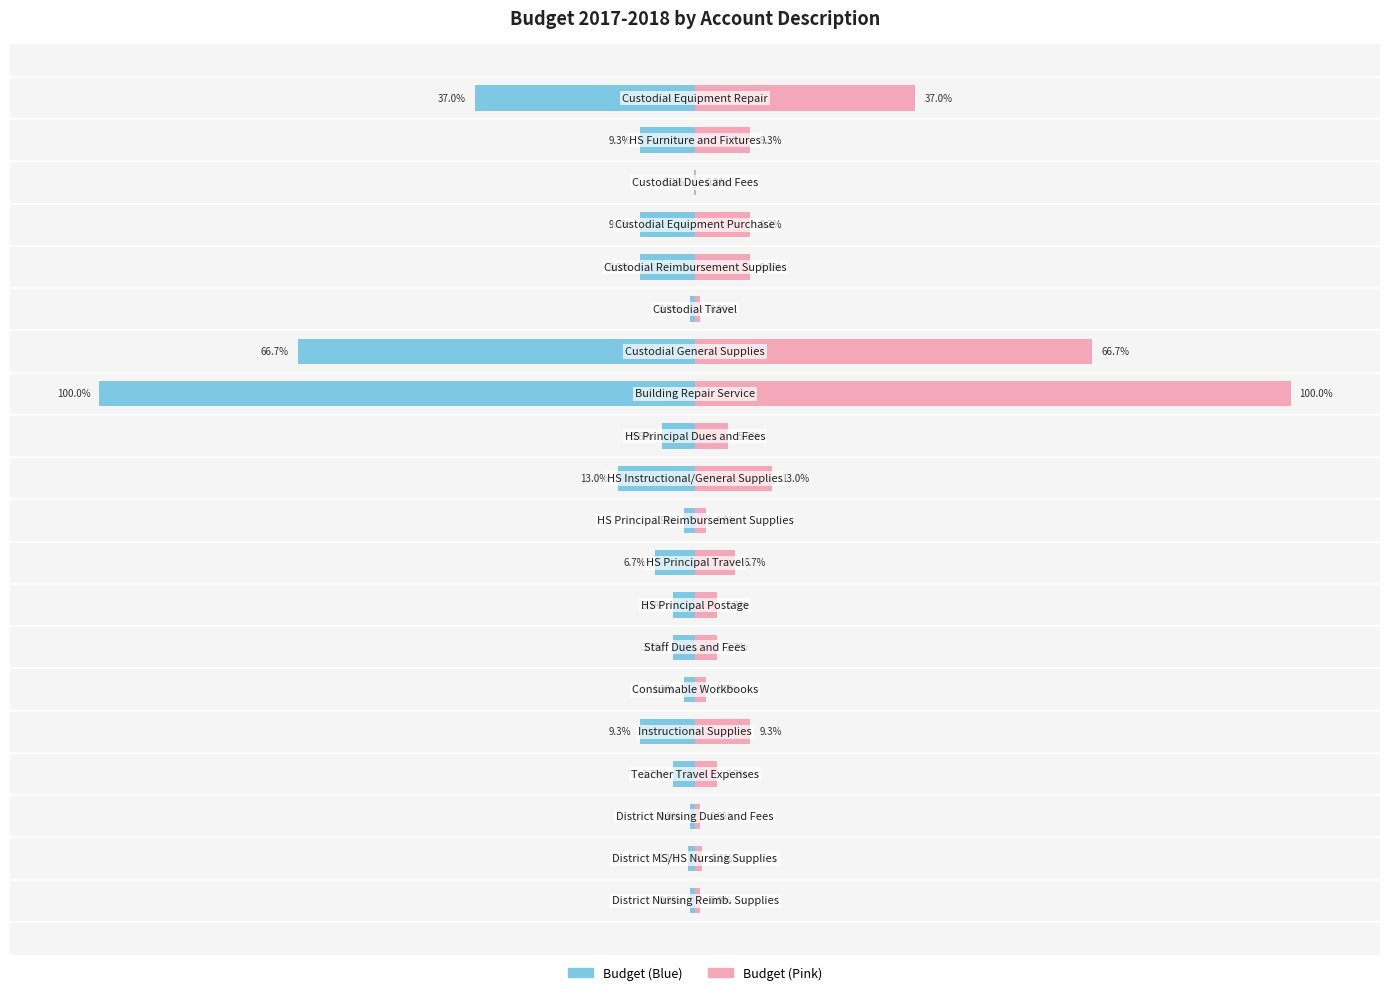

How many groups of bars are there?

20